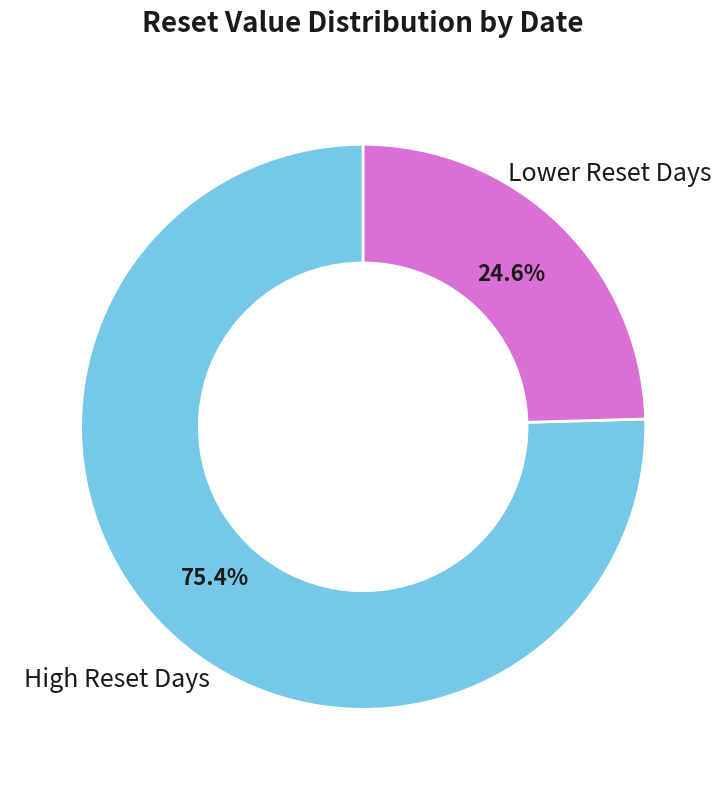

Is there any slice that represents more than half of the pie?

Yes